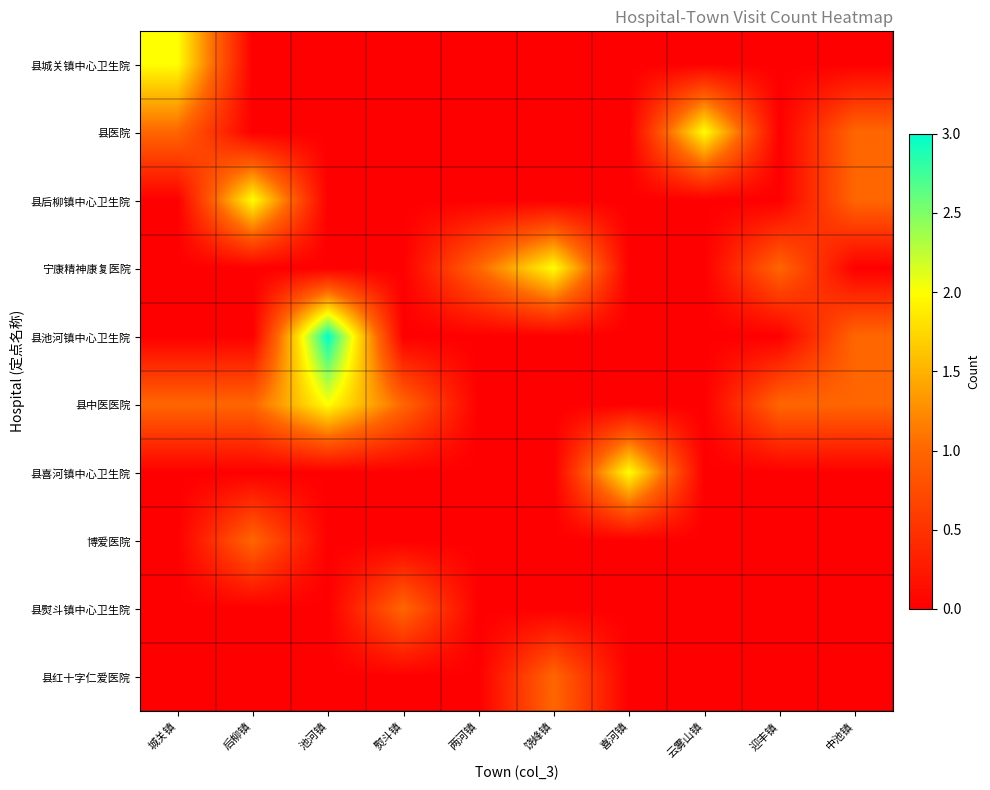

What is the maximum value shown in the chart?

3